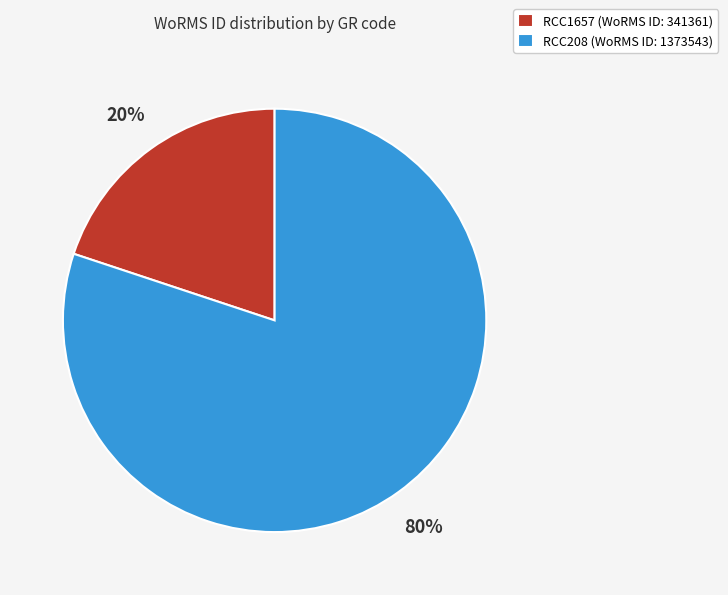

What percentage is the RCC1657 slice, to the nearest percent?

20%